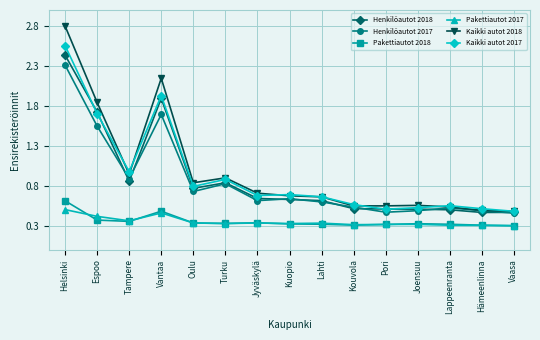

How many lines are shown in the chart?

6